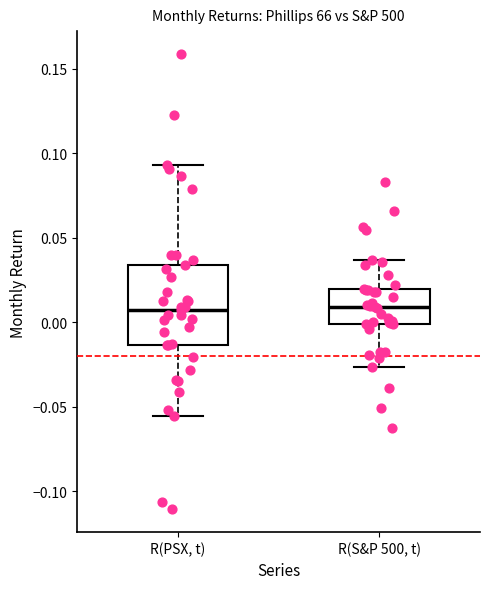

Where is the lower edge of the box for R(PSX, t) on the y-axis? The values are not printed on the chart, so give them approximately, as read against the axis.

-0.015